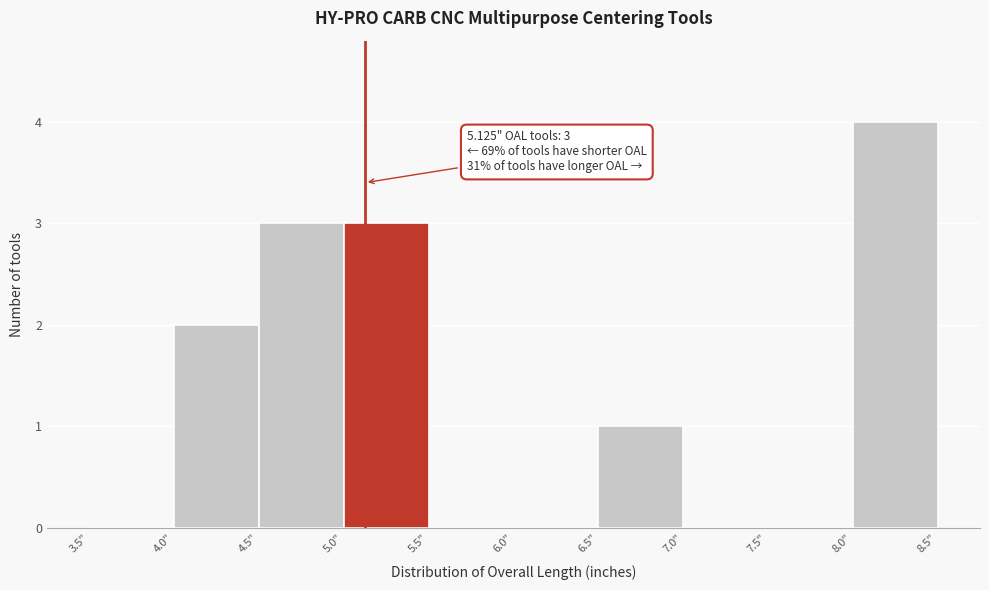

Which range on the x-axis has the tallest bar?

8.0 to 8.5